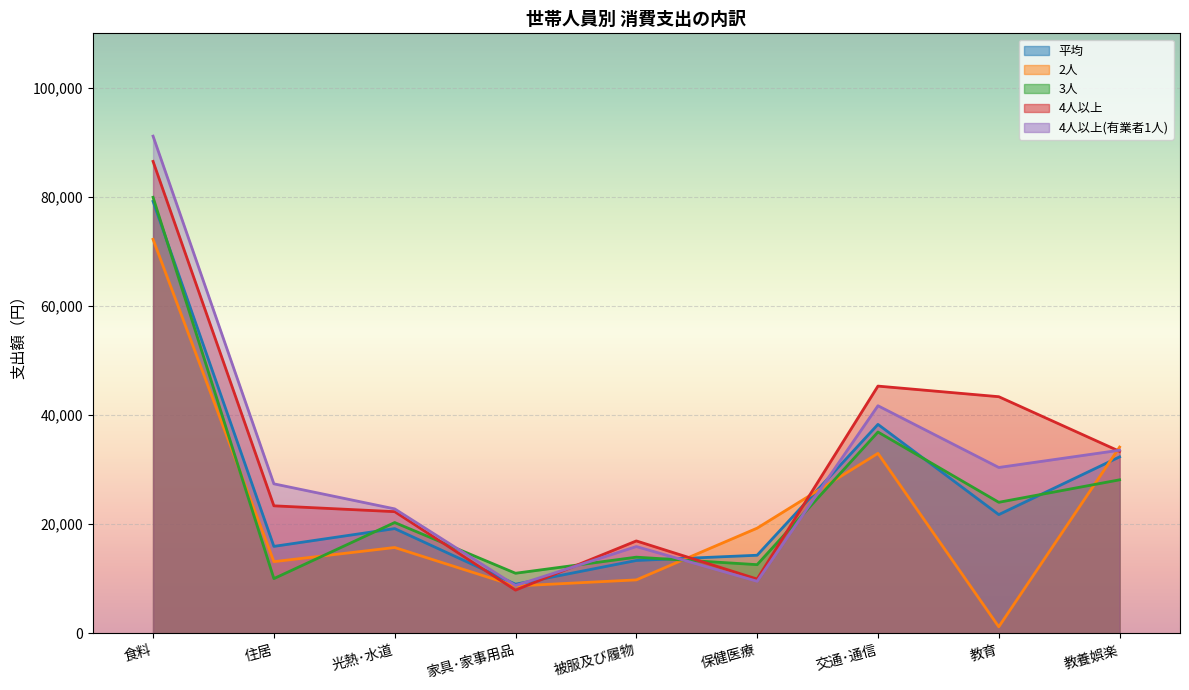

How many interior local valleys does the 4人以上(有業者1人) series have?

3